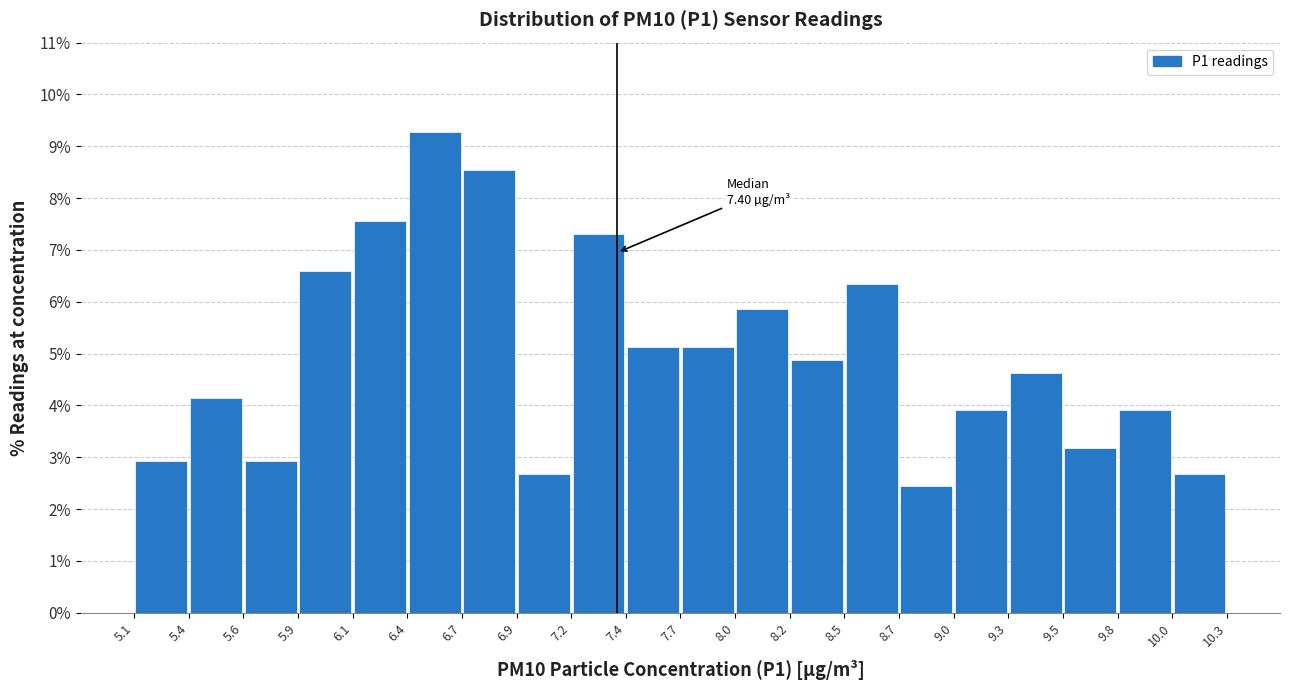

Which range on the x-axis has the tallest bar?

6.4 to 6.7